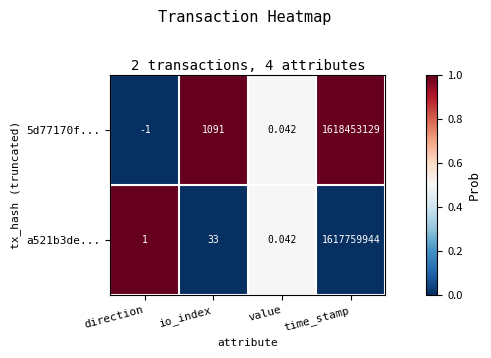

Which category has the lowest value in the a521b3de... series?

value